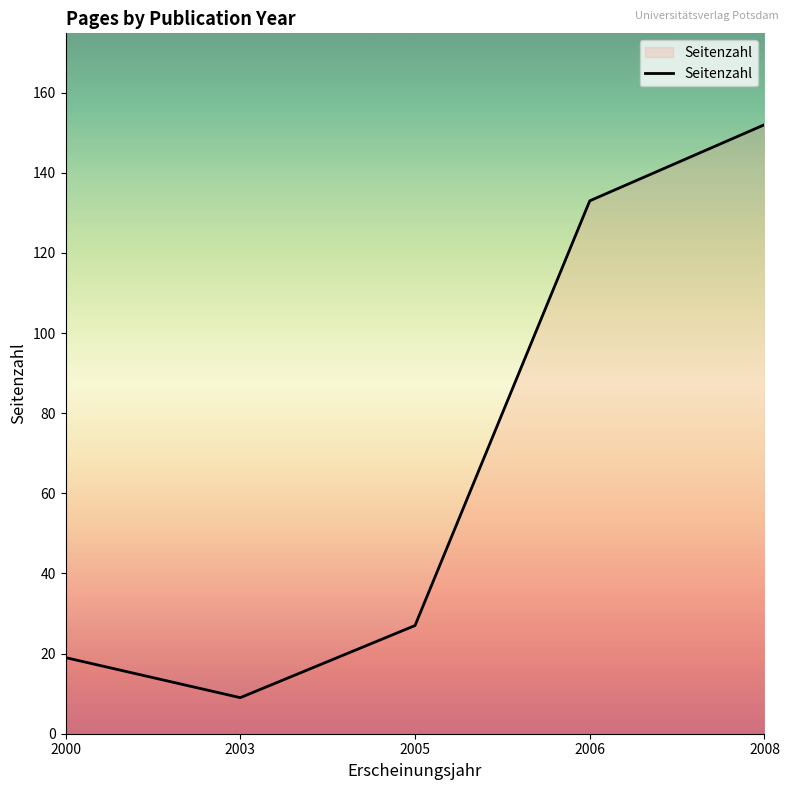

True or false: the data has more than 1 interior local peaks.

False